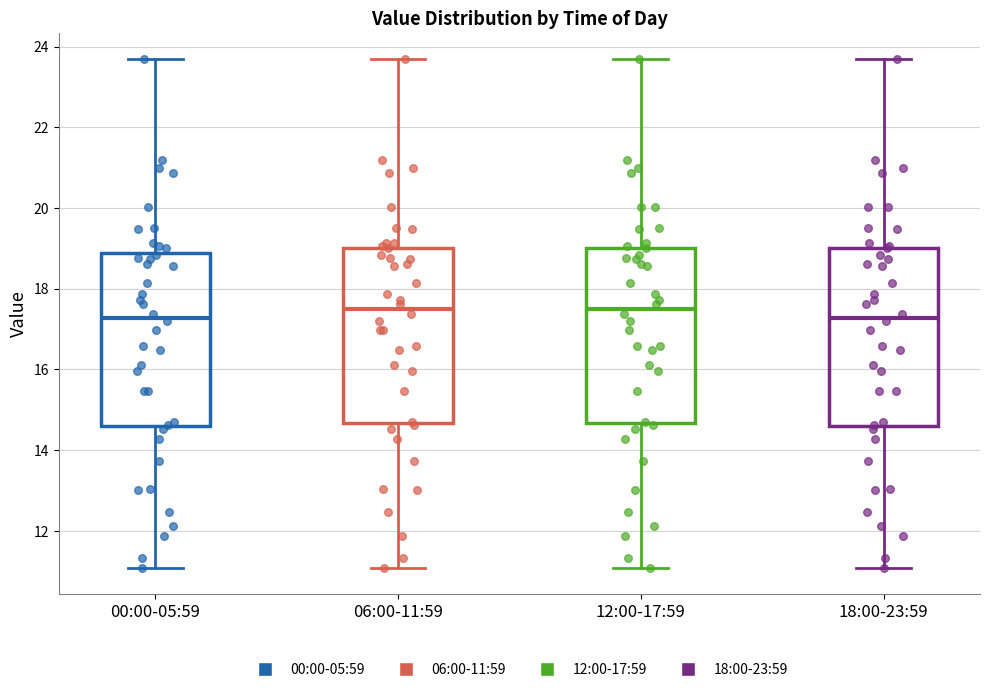

Where is the upper edge of the box for 12:00-17:59 on the y-axis? The values are not printed on the chart, so give them approximately, as read against the axis.

19.0